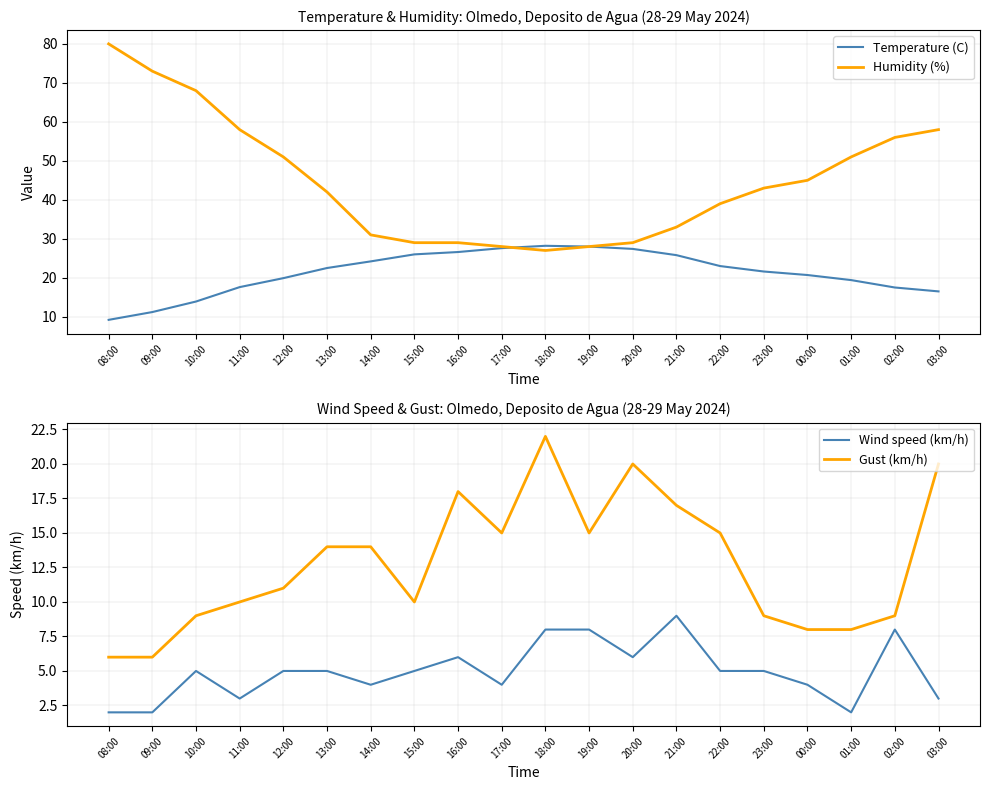

How many lines are shown in the chart?

4